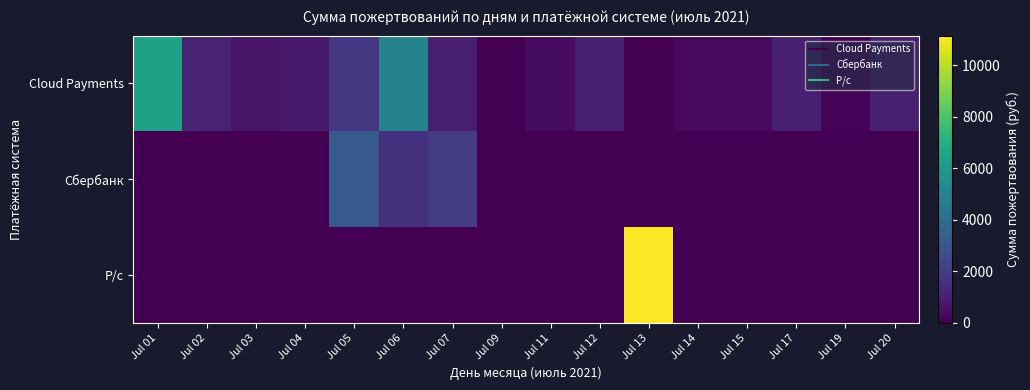

Which series has the largest total across all categories?

Cloud Payments